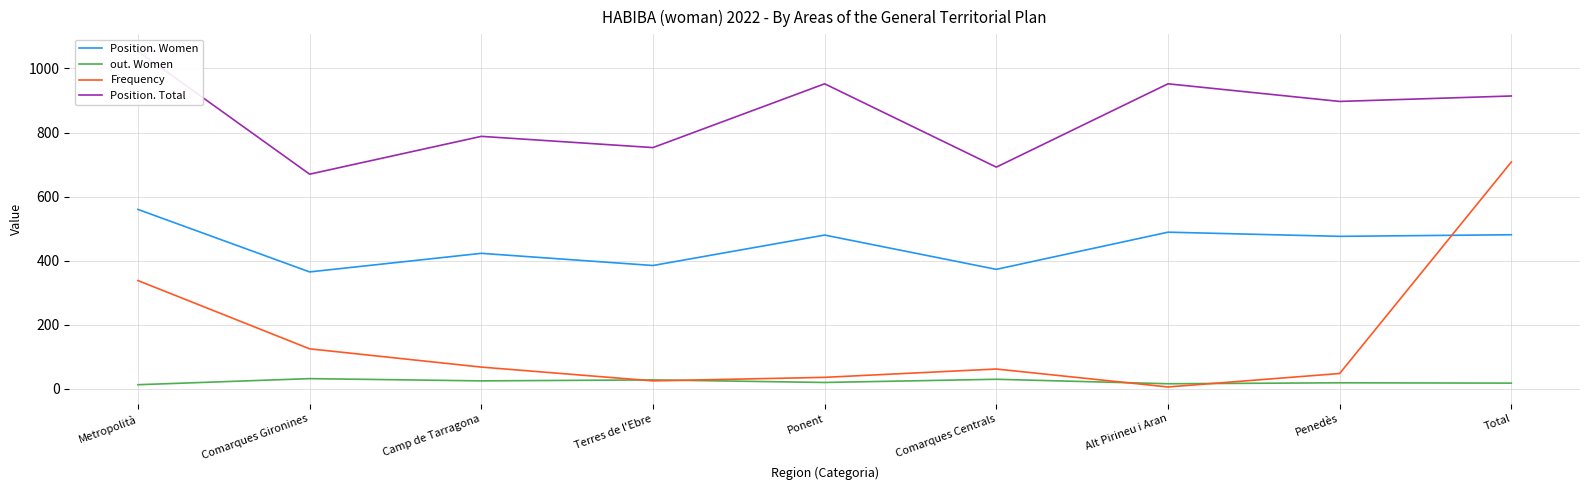

What is the lowest value of the out. Women series?

13